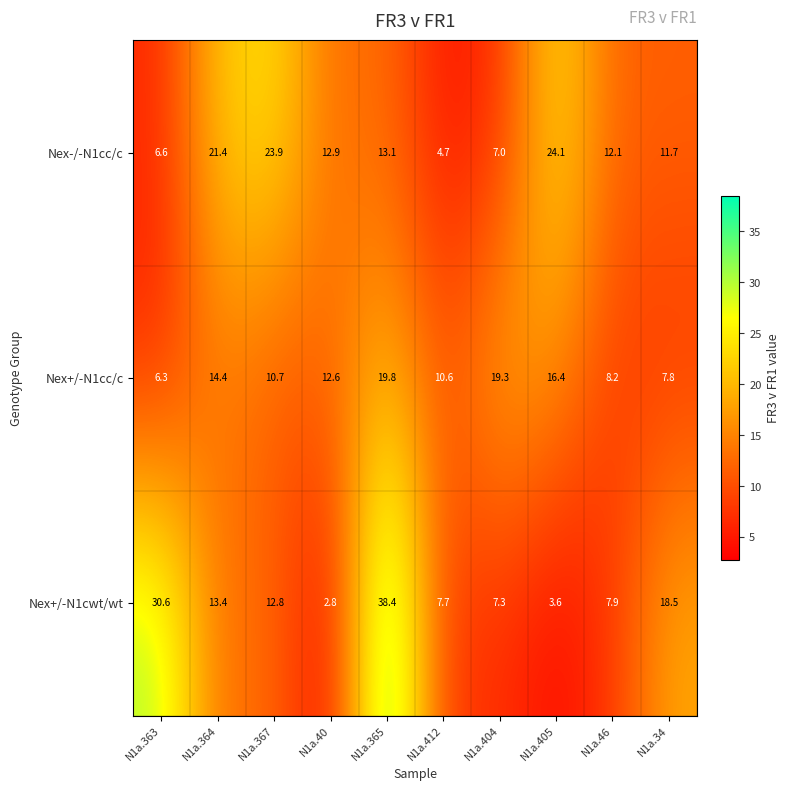

At how many categories does at least one series exceed 29?

2